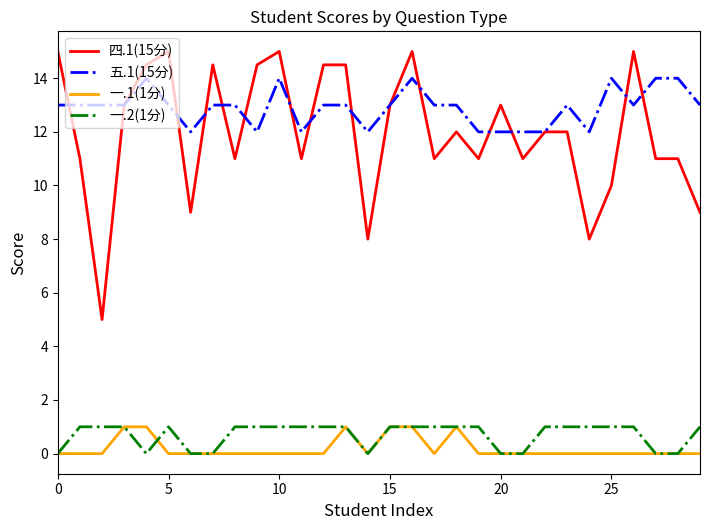

Count the number of data series in this chart.

4